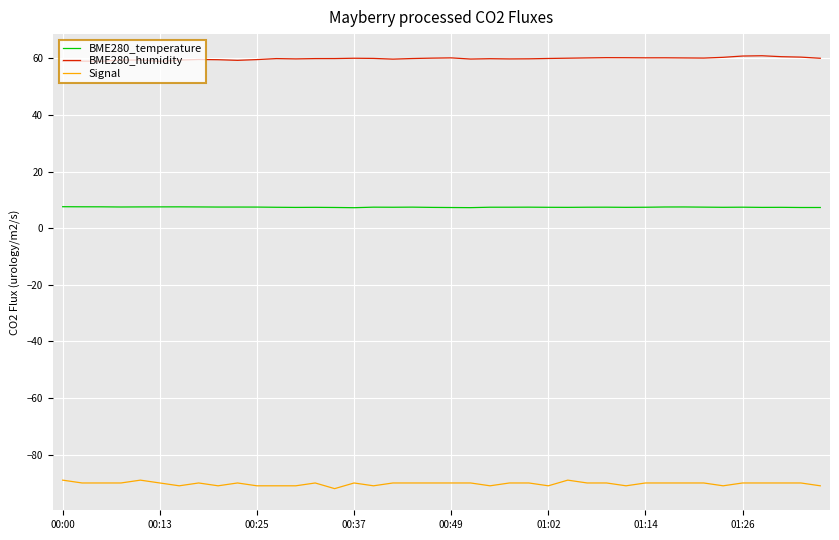

Which series has the widest spread of values?

Signal